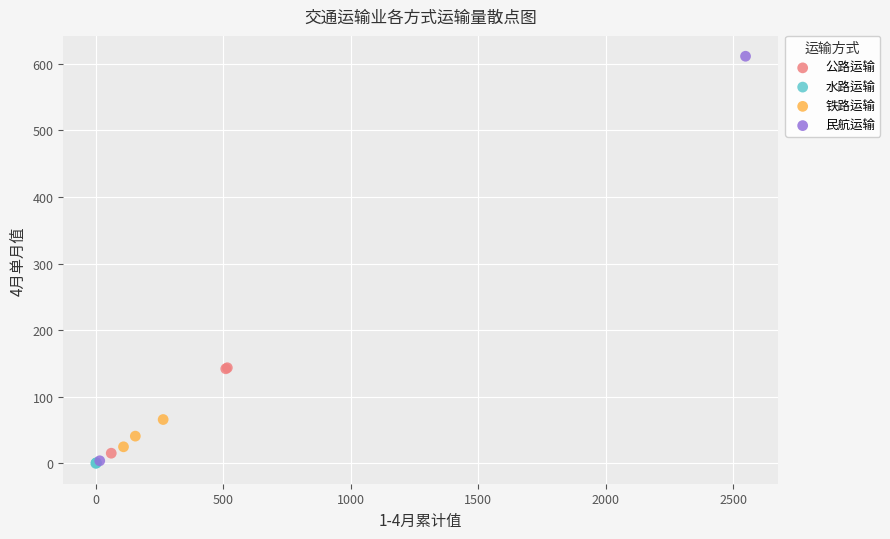

What are all the series names shown in the legend?

公路运输, 水路运输, 铁路运输, 民航运输